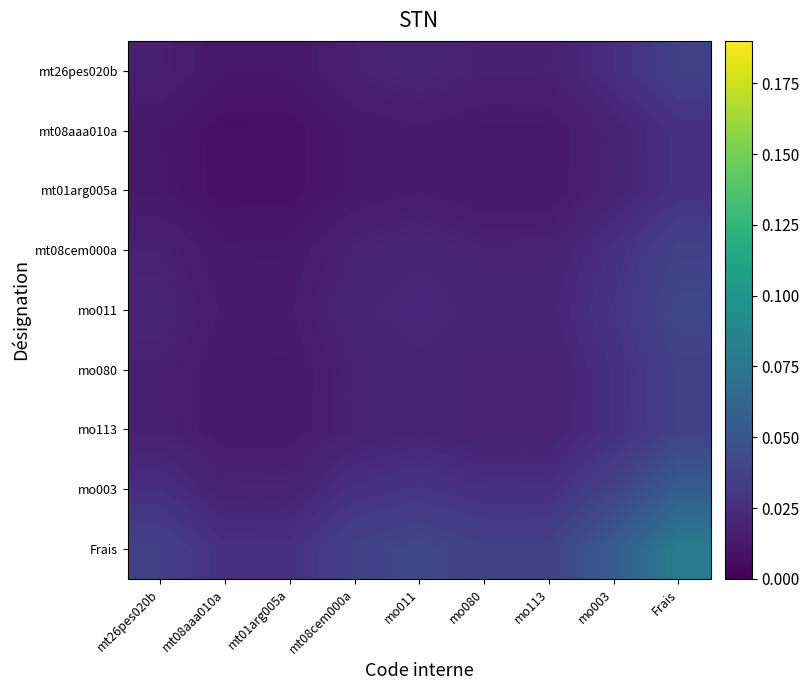

Rank the series by their maximum value, from lowest to highest.

mt08aaa010a, mt01arg005a, mt26pes020b, mo080, mo113, mt08cem000a, mo011, mo003, Frais